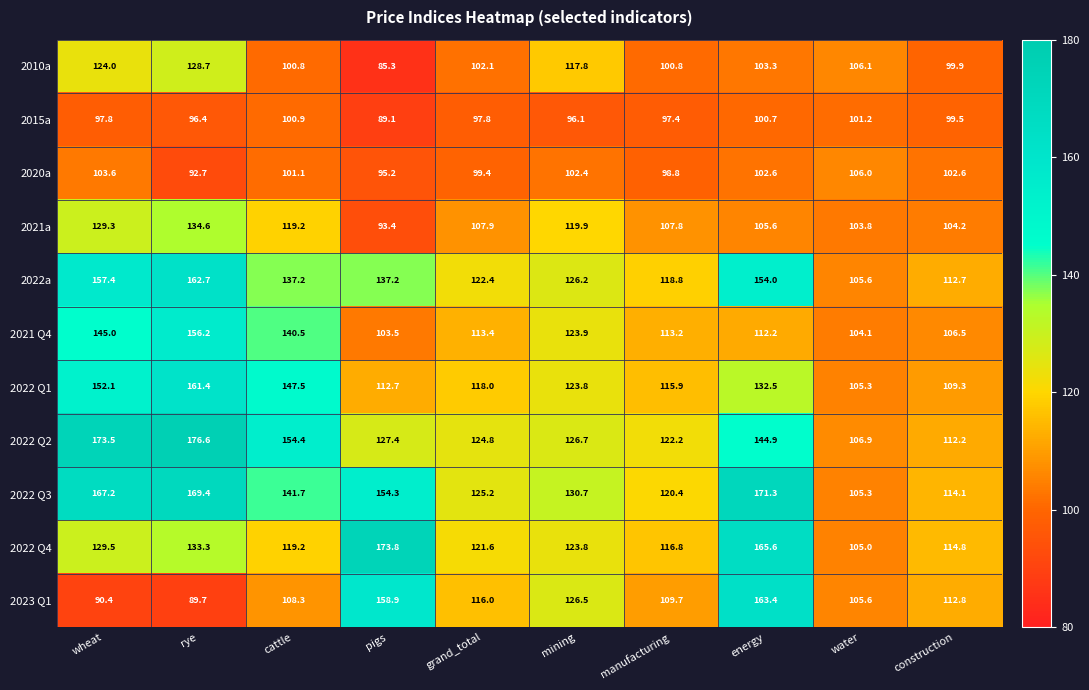

Is it true that 2020a equals 127.5 at pigs?

False